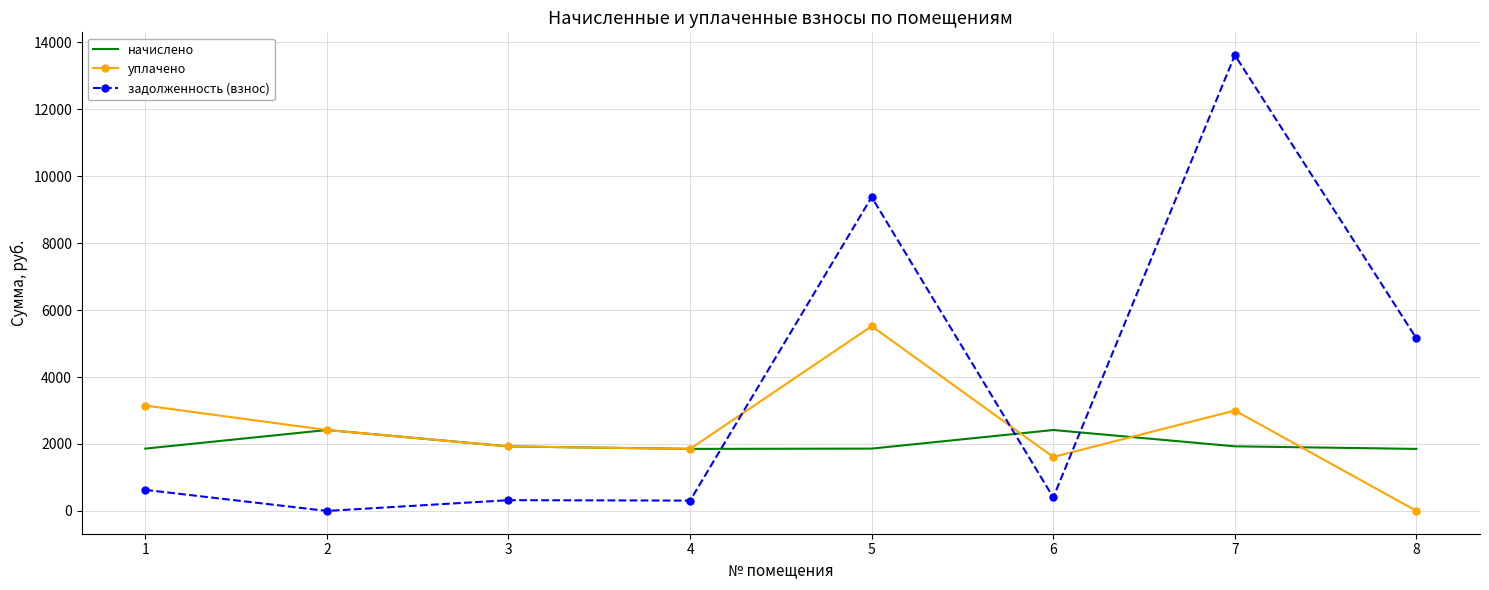

True or false: начислено has a value of 1853.3 at 4.

True